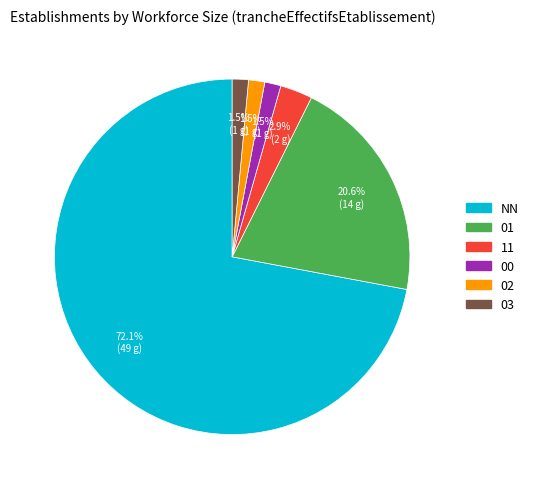

Which category has the biggest portion of the pie?

NN